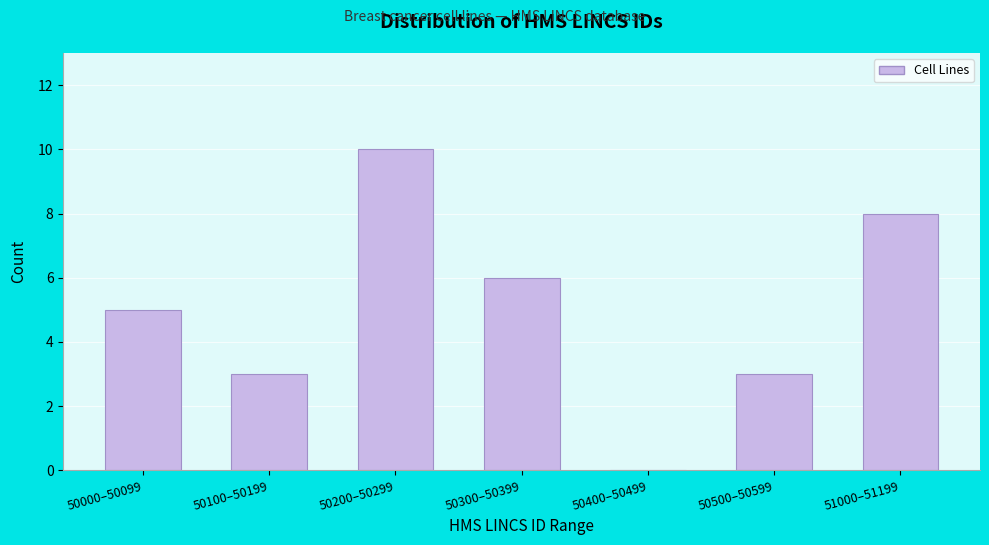

Reading right to left, list all the values displayed in this chart.

51000–51199=8	50500–50599=3	50400–50499=0	50300–50399=6	50200–50299=10	50100–50199=3	50000–50099=5